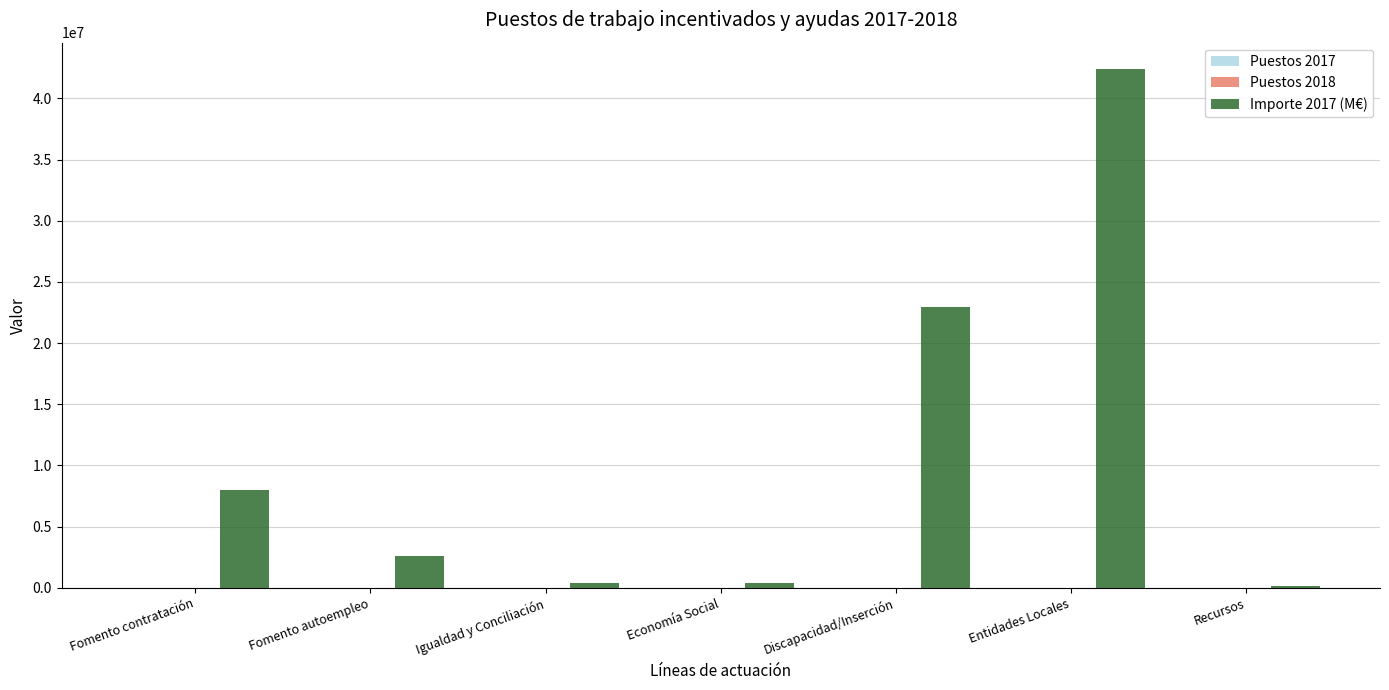

At which category is the sum across all series the highest?

Entidades Locales